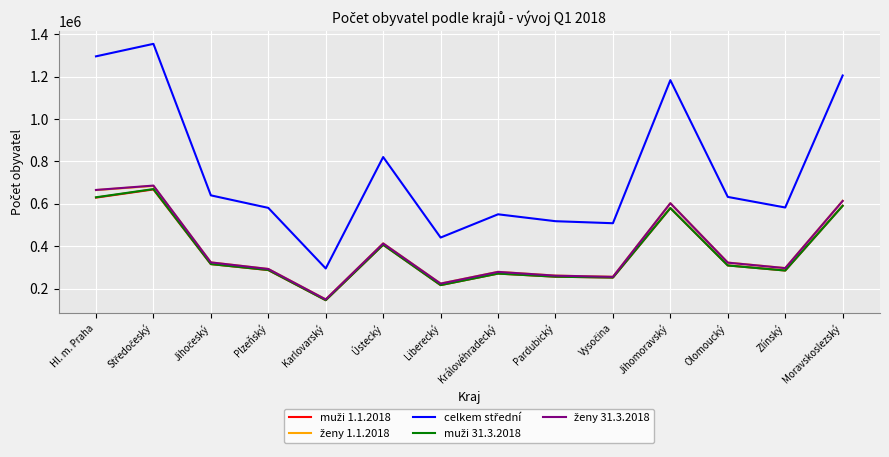

Which label corresponds to the smallest value in the chart?

Karlovarský